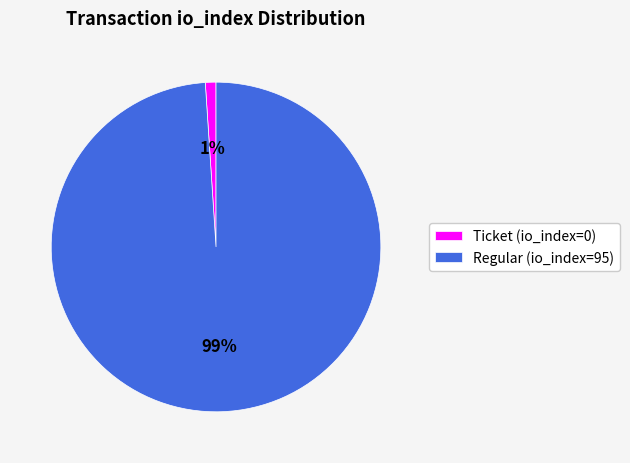

Is there any slice that represents more than half of the pie?

Yes